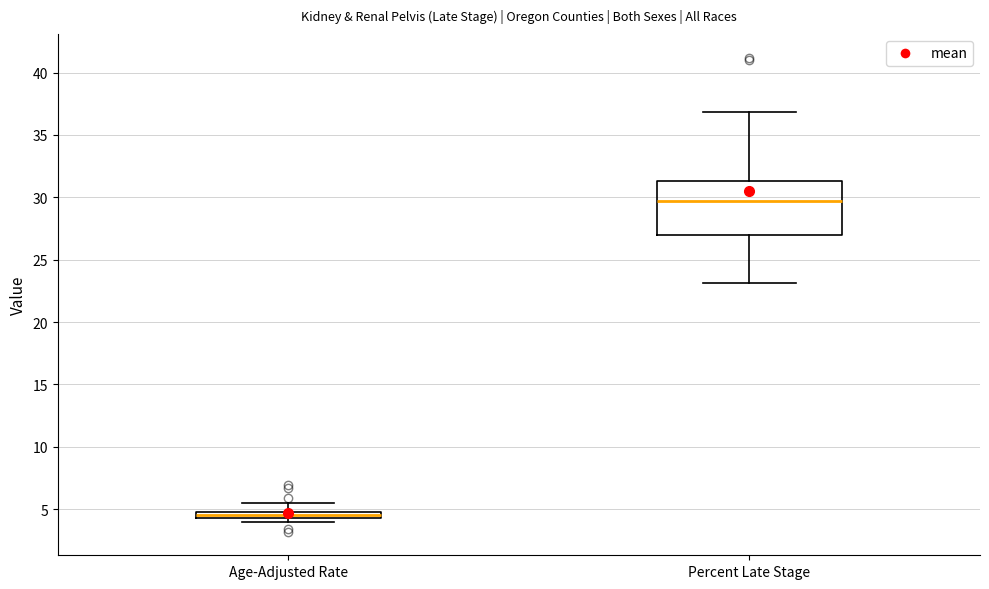

Which box's median line is the highest?

Percent Late Stage